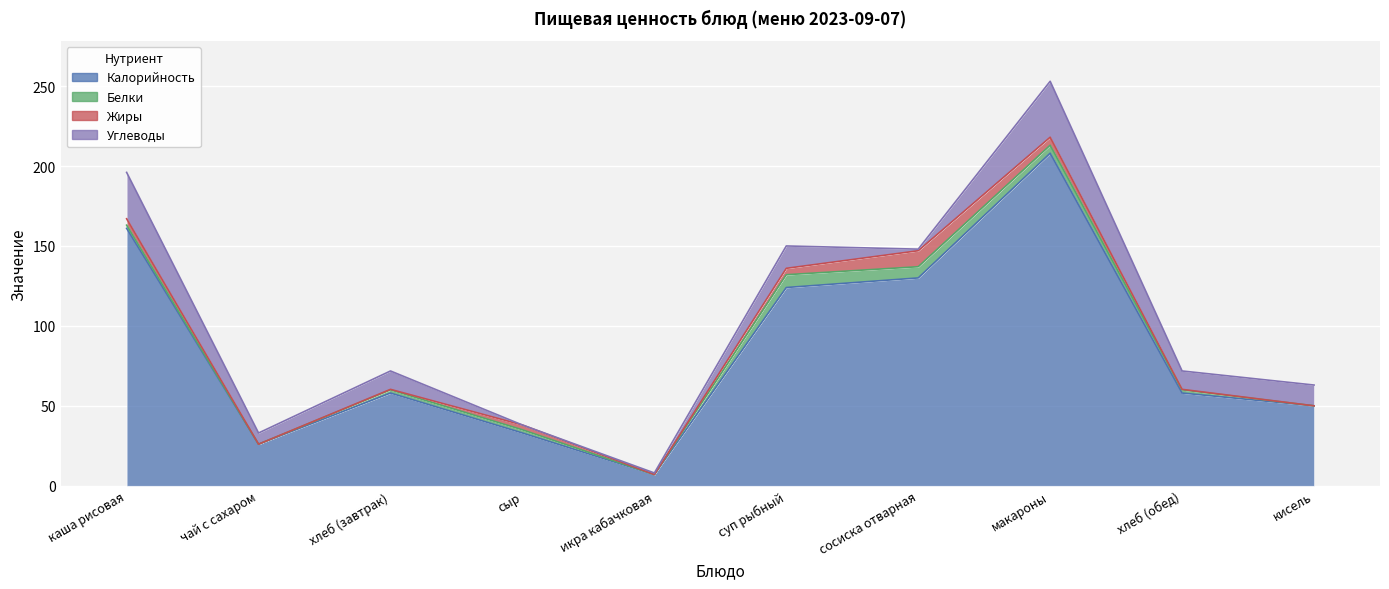

True or false: Калорийность has more than 2 points higher than both neighbors.

False